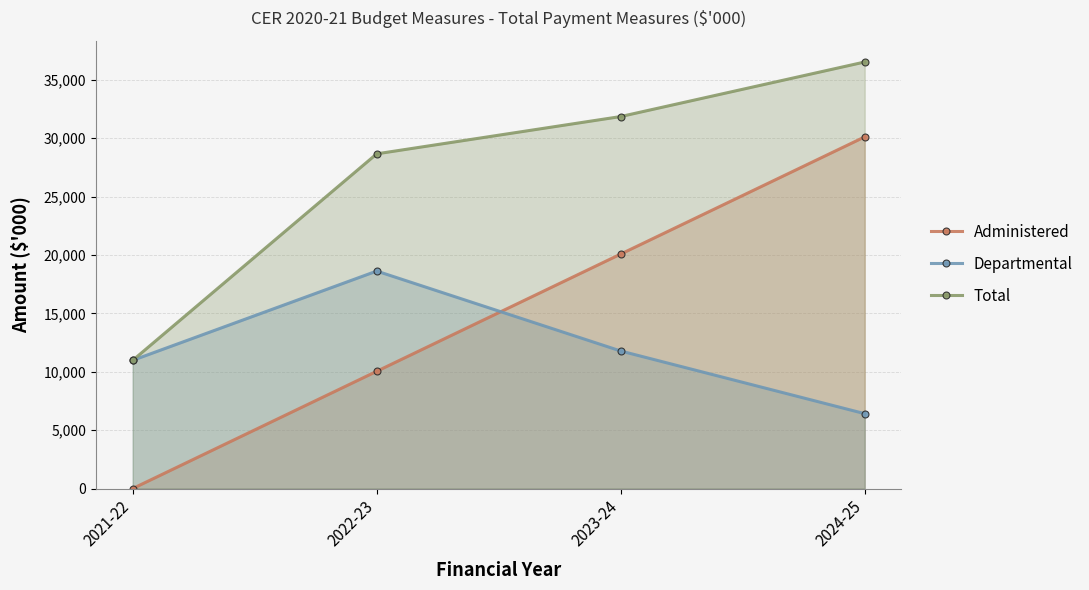

How many lines are shown in the chart?

3